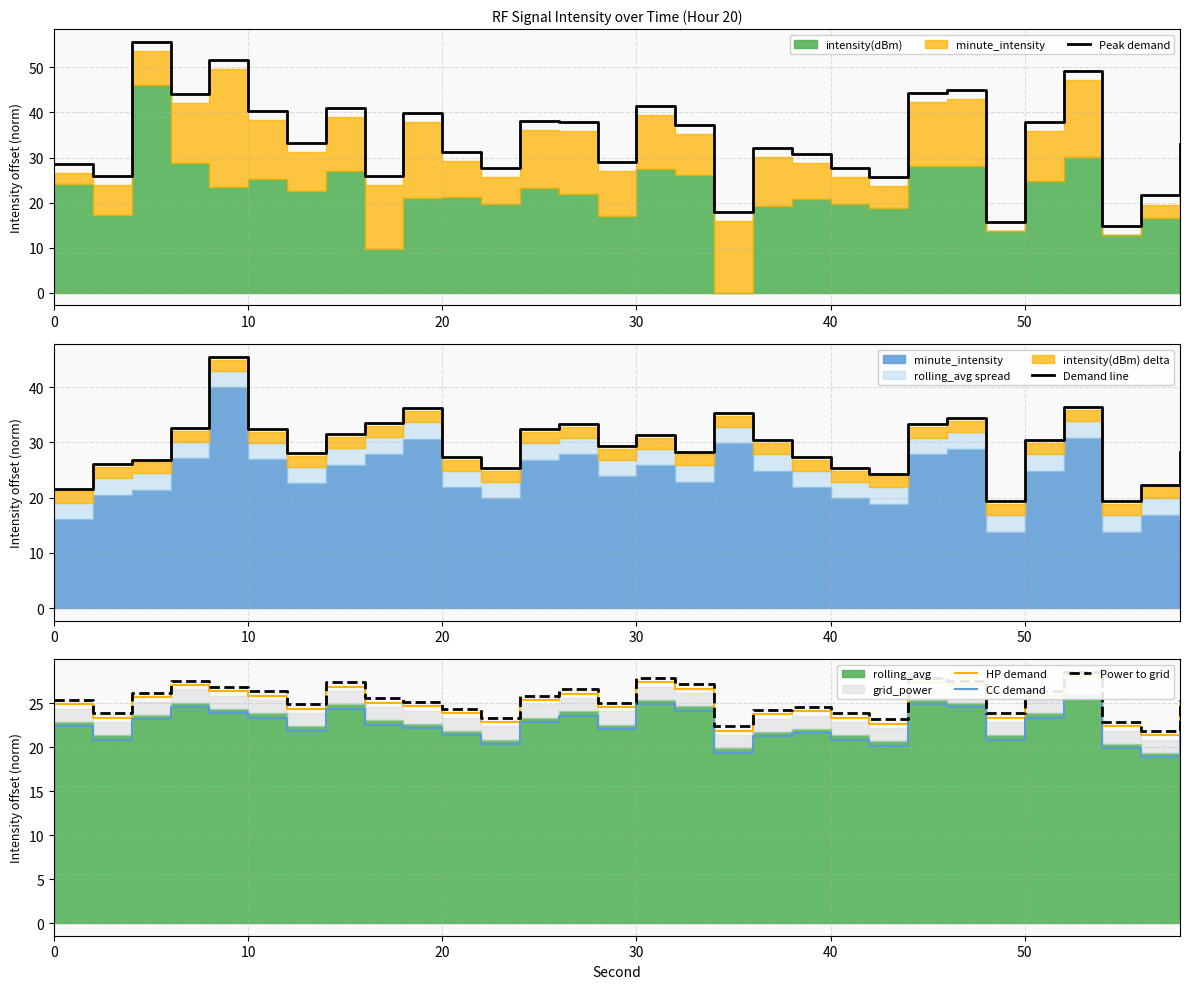

What is the lowest value of the Peak demand series?

14.9